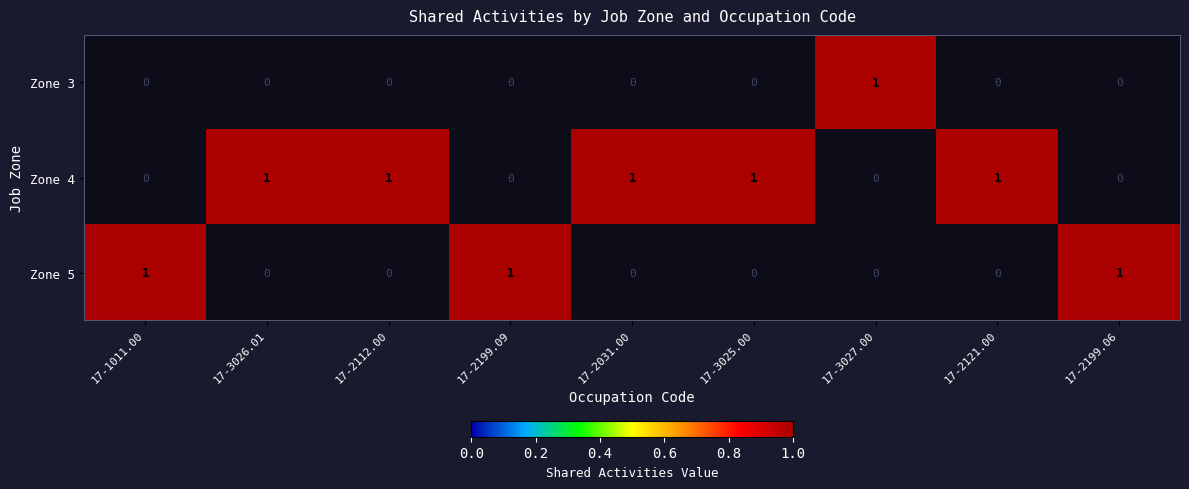

Is it true that Zone 4 equals 1 at 17-2112.00?

True